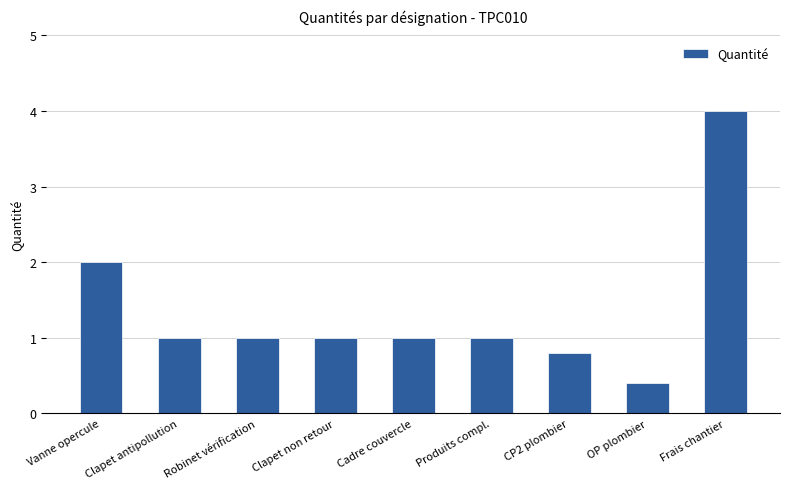

Reading right to left, what are all the values shown in this chart?

4.0	0.4	0.8	1.0	1.0	1.0	1.0	1.0	2.0